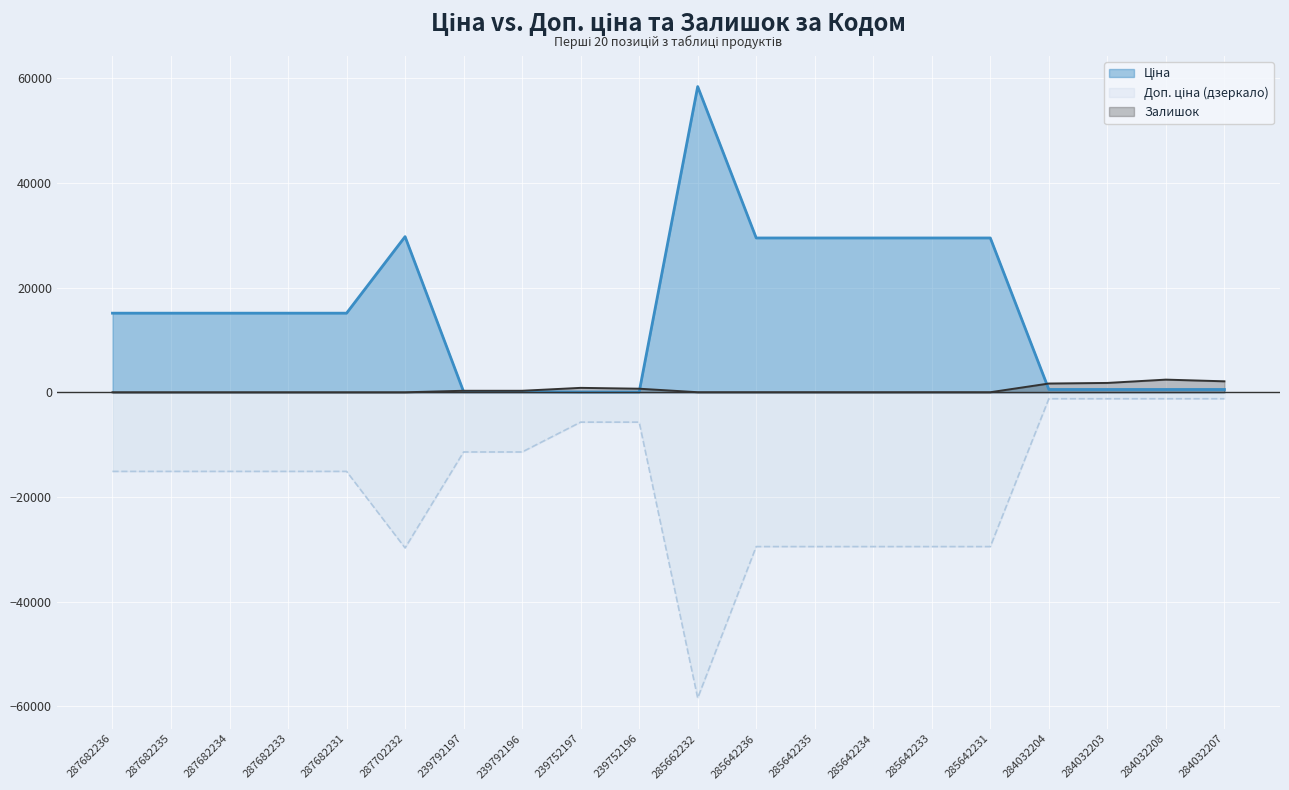

What is the value of the Залишок point at the 15th from the left?

14.0